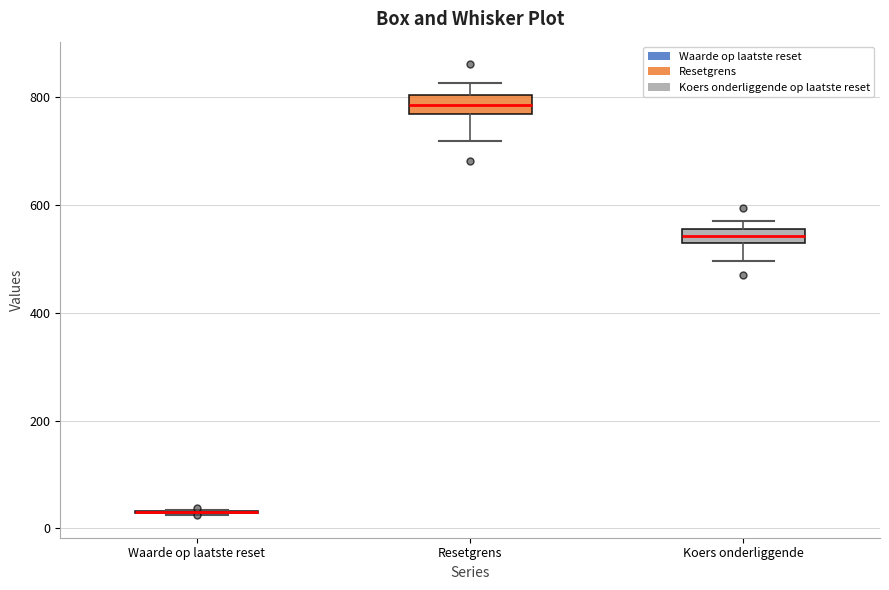

Where is the lower edge of the box for Koers onderliggende on the y-axis? The values are not printed on the chart, so give them approximately, as read against the axis.

540